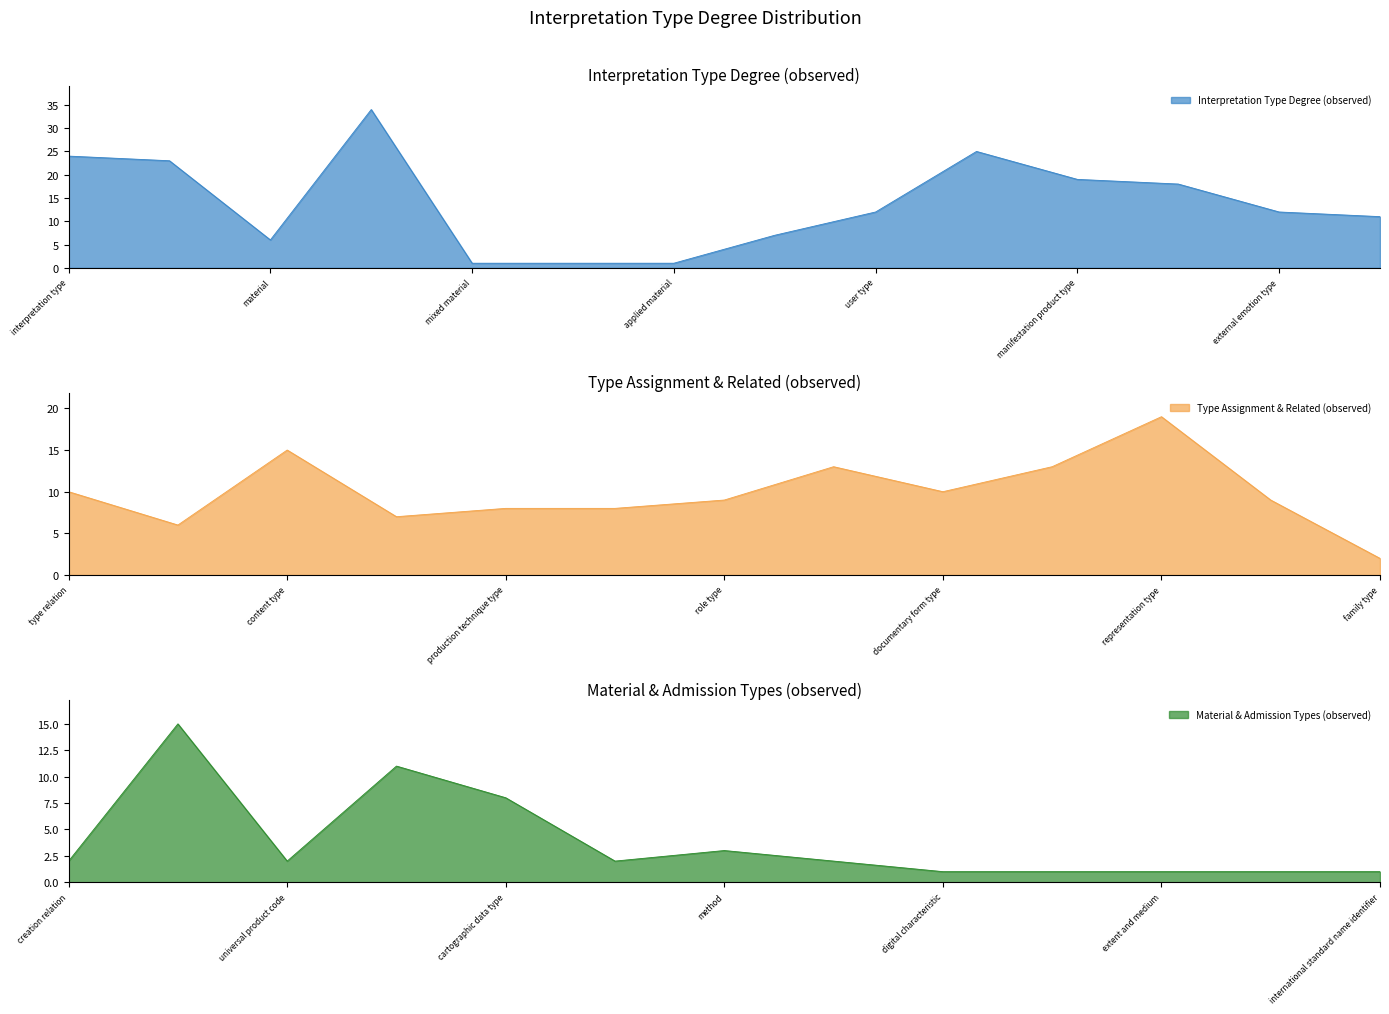

How many lines are shown in the chart?

1